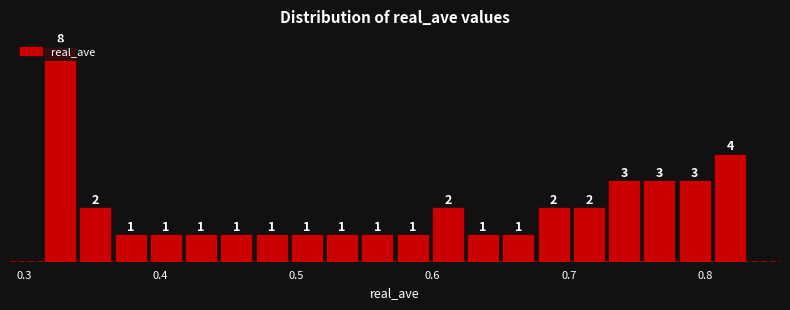

Read against the x-axis, roughly where is the centre of the tallest bar?

0.33